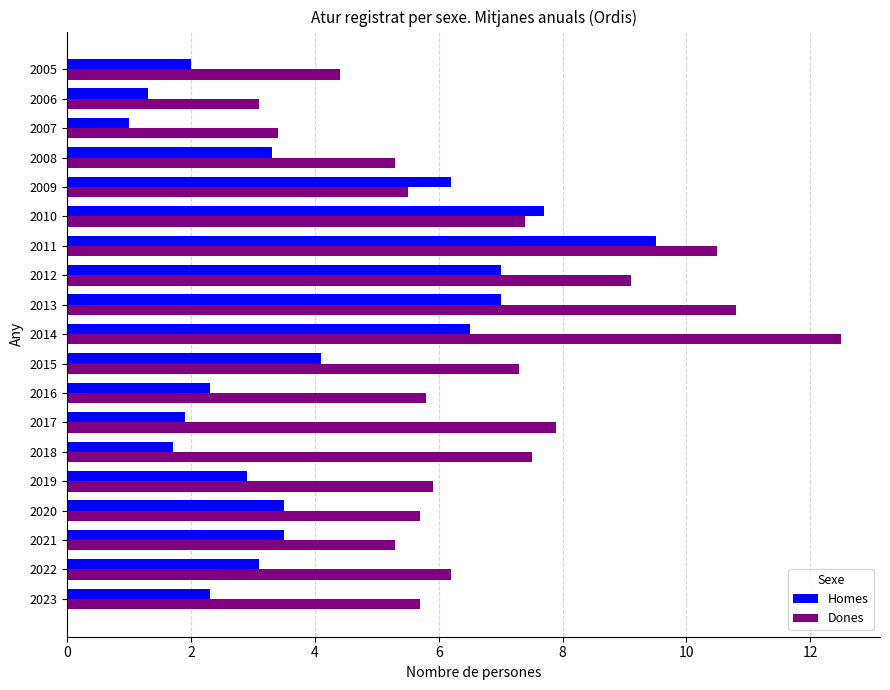

Read the Homes value at 2009.

6.2